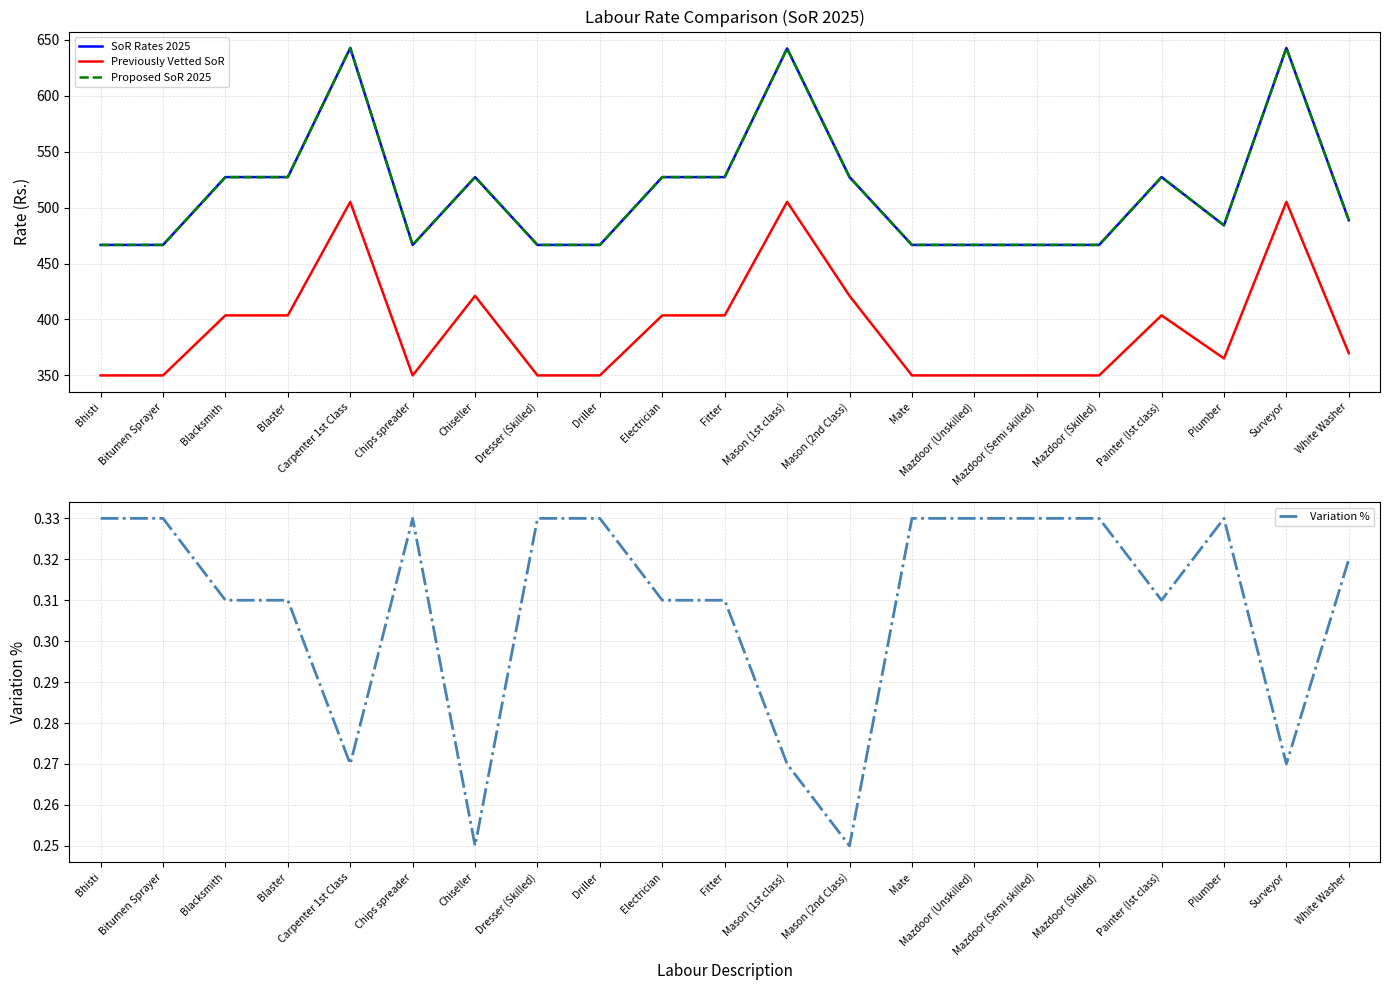

Count the number of categories in the chart.

21